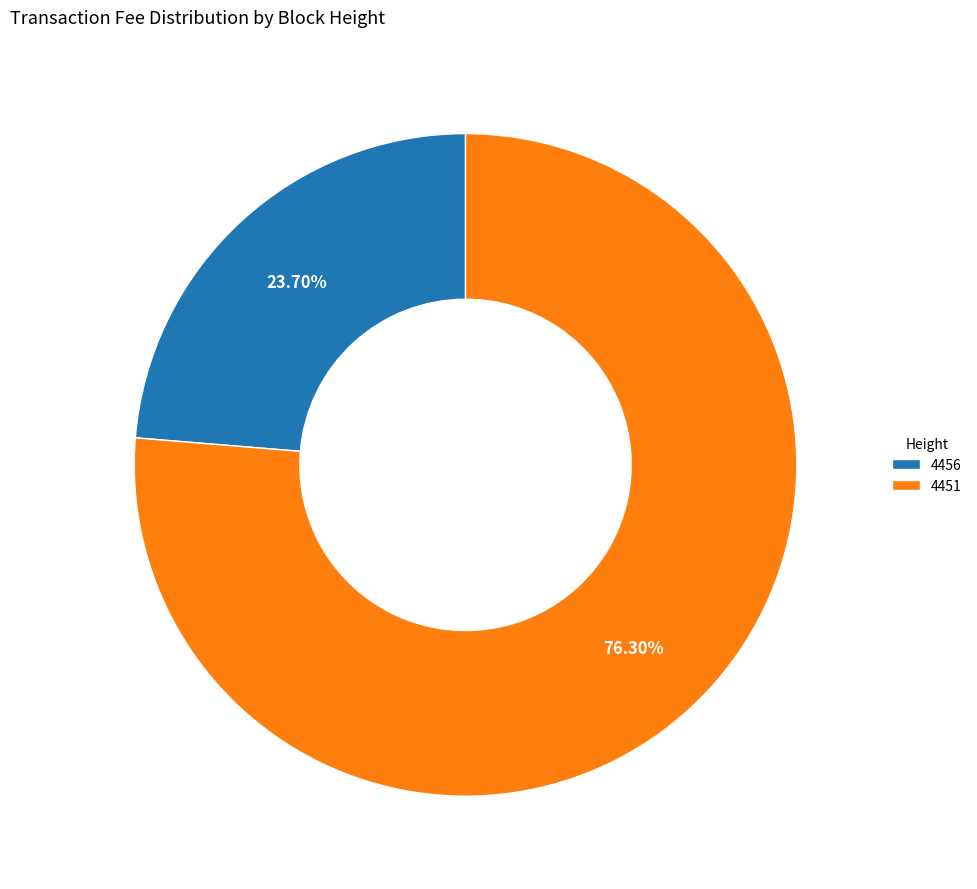

What percentage do 4456 and 4451 together represent?

100.0%